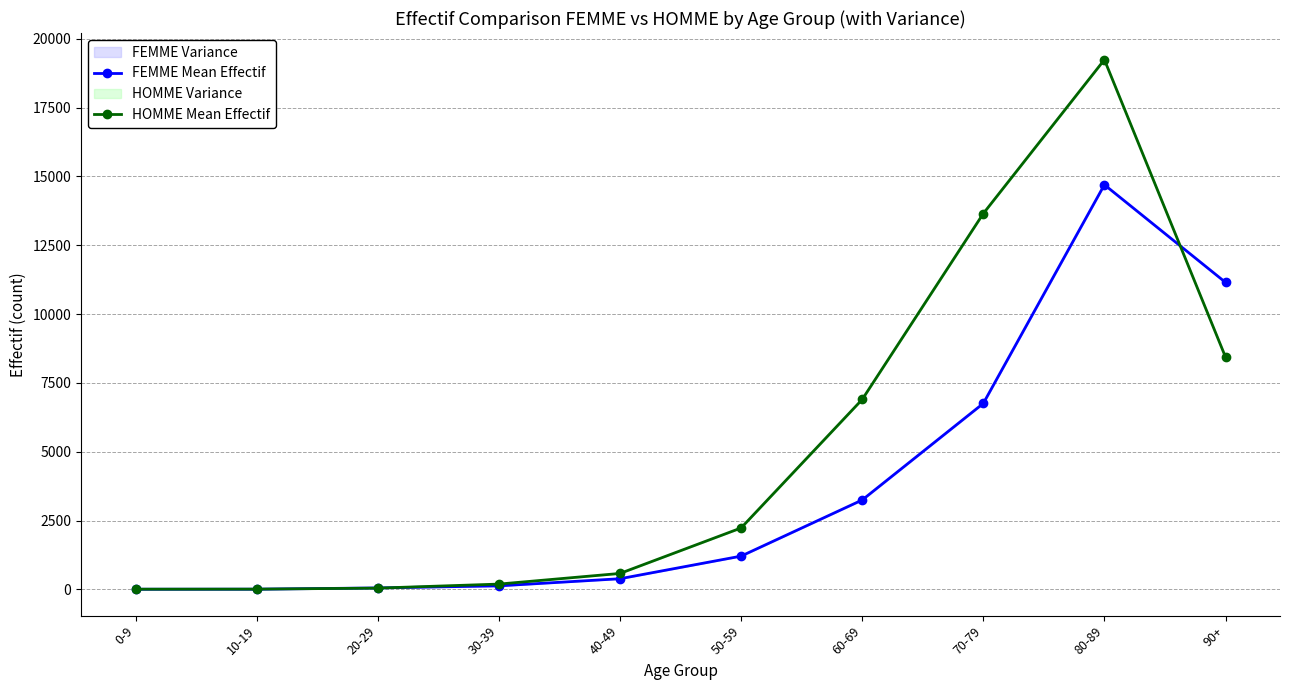

Which series has the largest total across all categories?

HOMME Mean Effectif